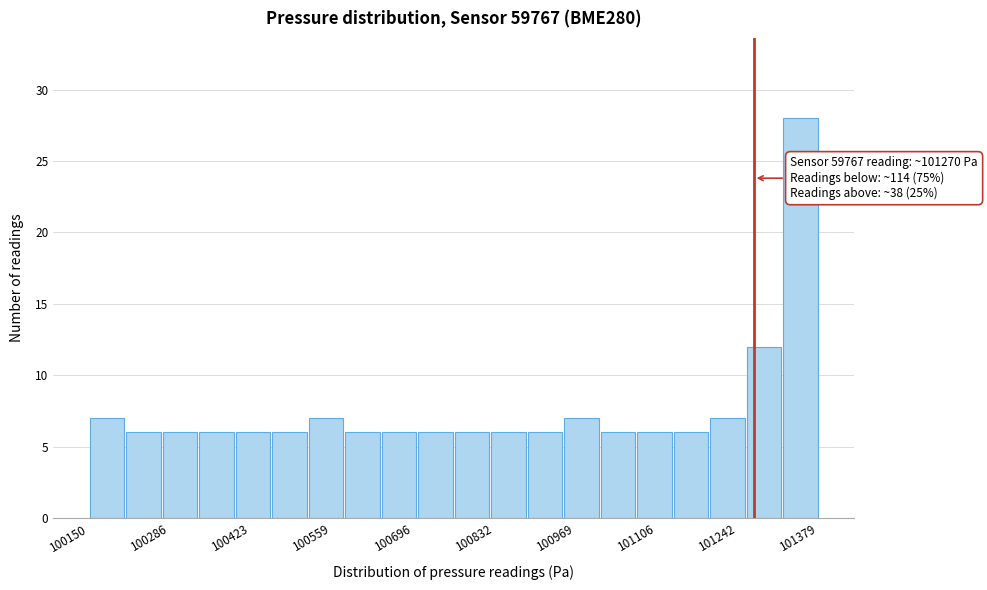

Around what value on the x-axis is the tallest bar? Give the approximate position of its centre, as read against the axis.

101340